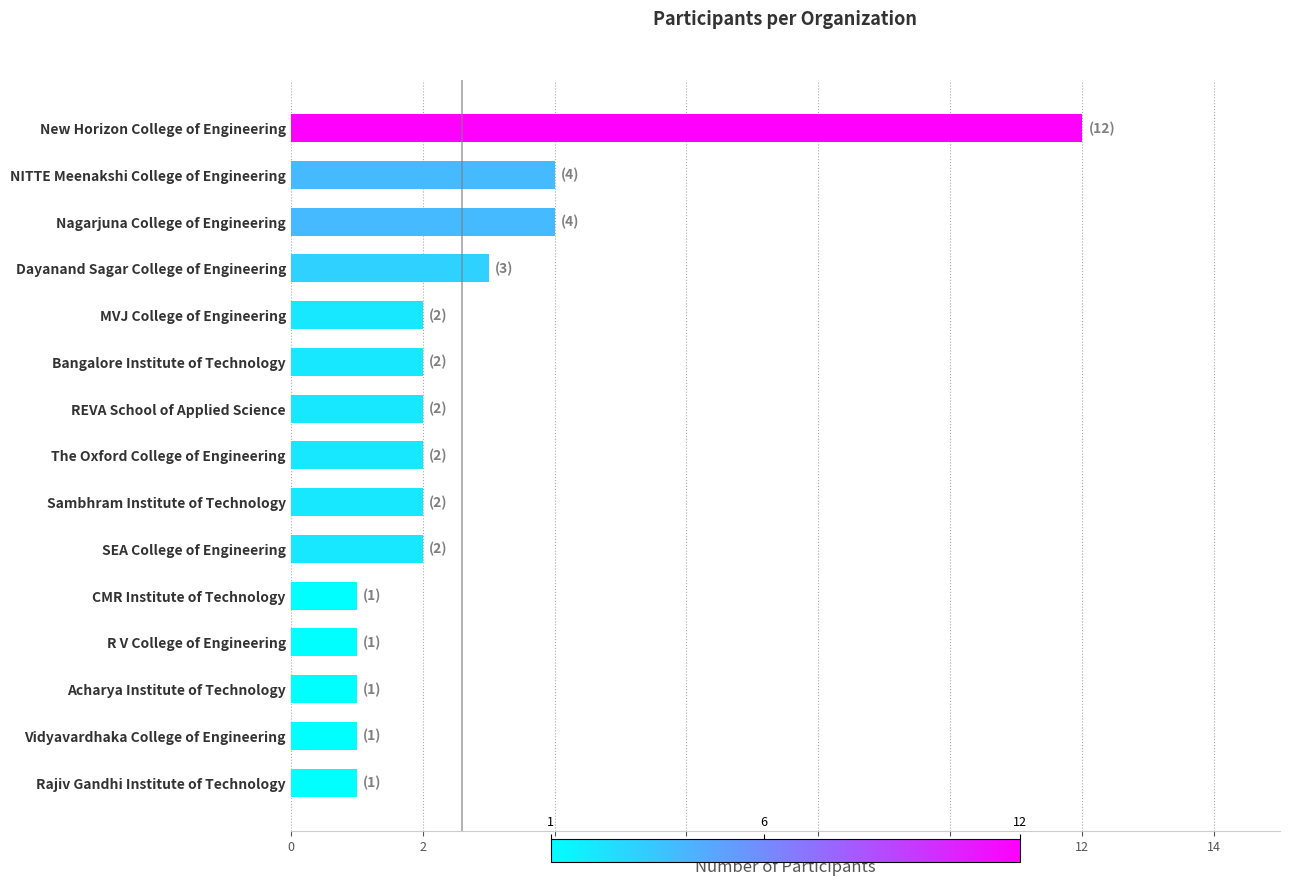

What position from the bottom is Acharya Institute of Technology?

3